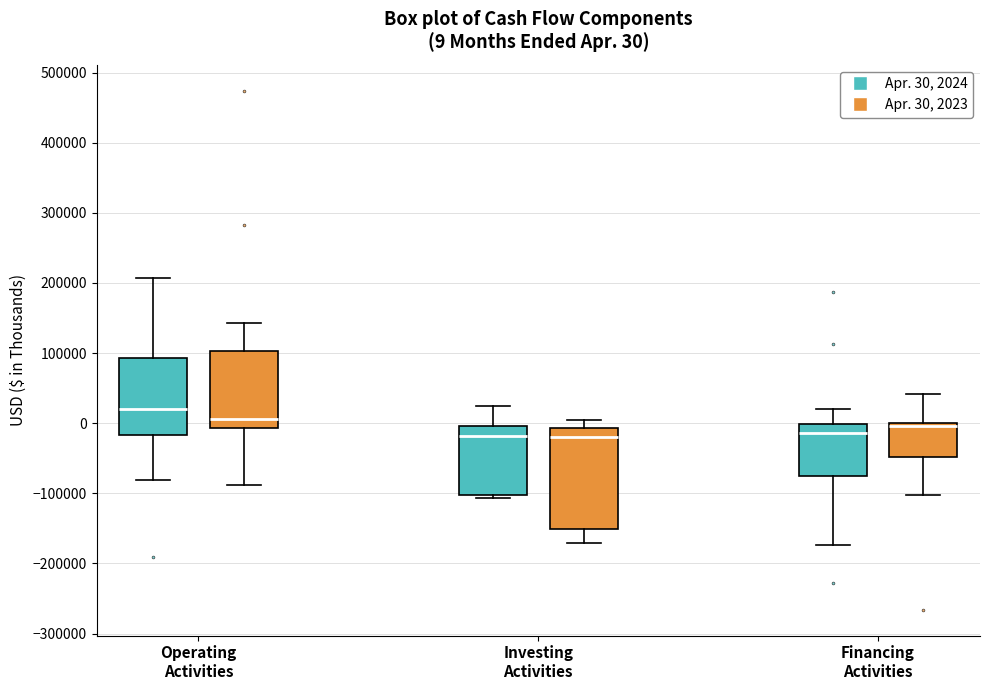

Comparing the boxes themselves (not the whiskers), which one is the tallest?

Investing Activities (Apr. 30, 2023)